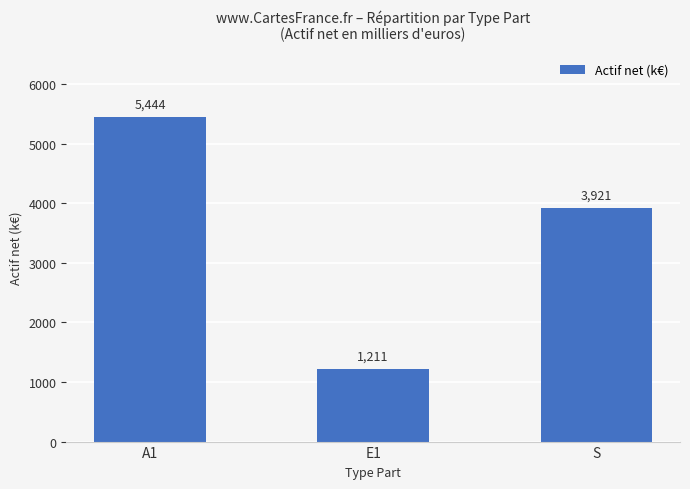

Rank the categories by value from lowest to highest.

E1, S, A1